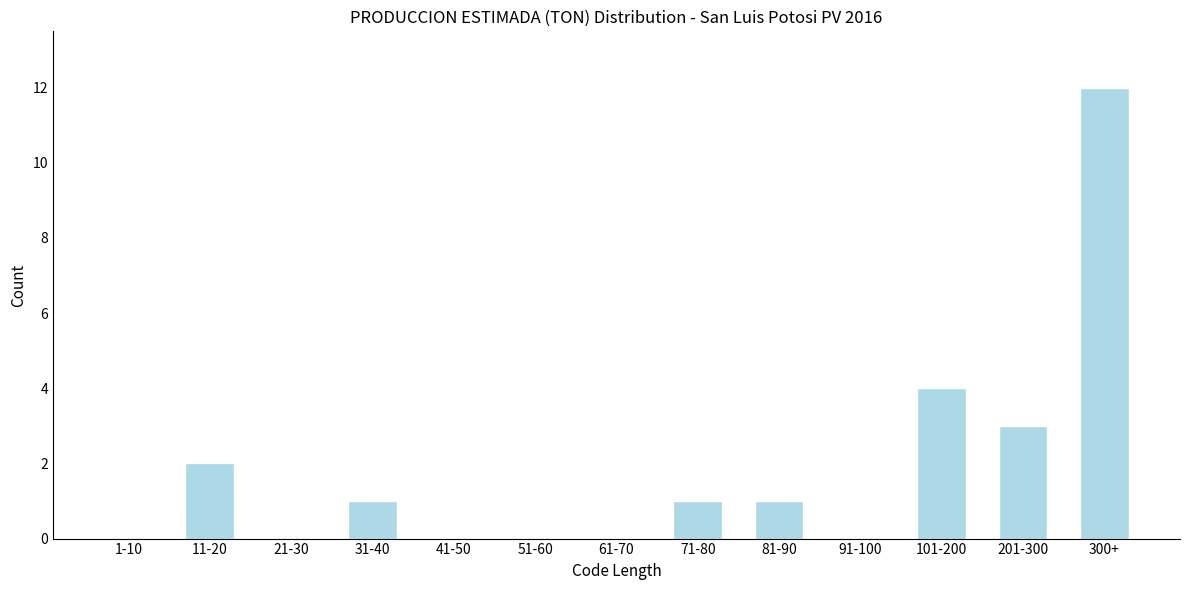

Reading right to left, what are all the values shown in this chart?

300+=12	201-300=3	101-200=4	91-100=0	81-90=1	71-80=1	61-70=0	51-60=0	41-50=0	31-40=1	21-30=0	11-20=2	1-10=0